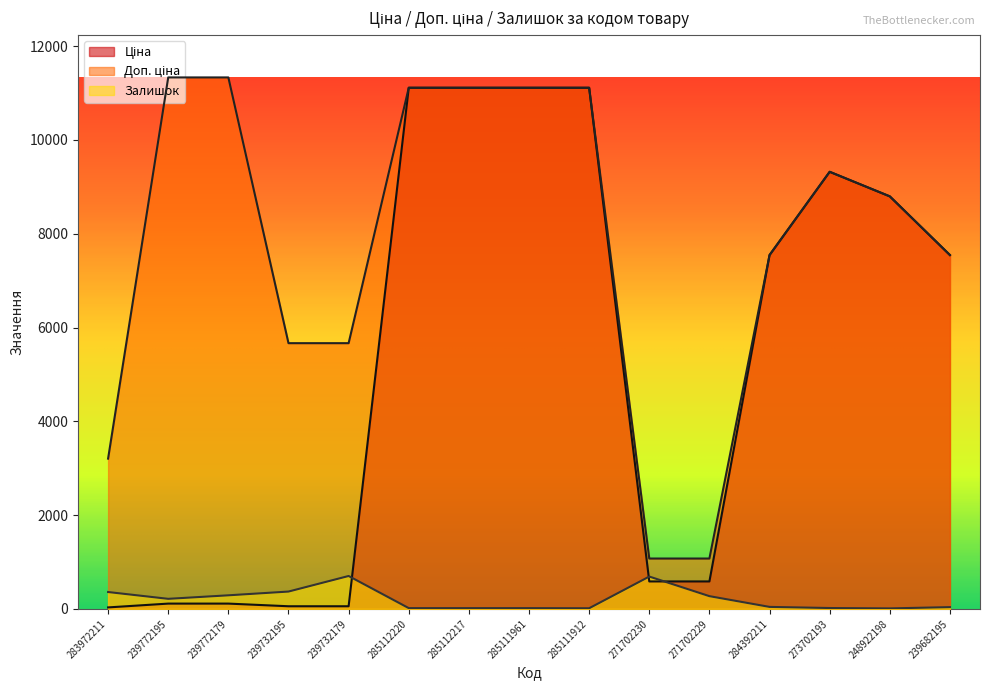

At 285111961, list the series in order from largest to smallest.

Ціна, Доп. ціна, Залишок